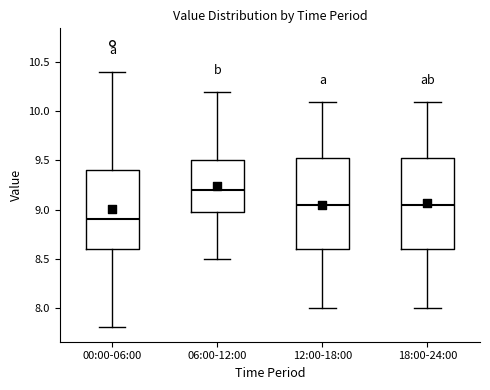

Reading left to right, read every box against the y-axis: the position of its median line, the range the box covers, and the ends of its whiskers. The values are not printed on the chart, so give them approximately, as read against the axis.

00:00-06:00: median 8.90, box 8.60 to 9.40, whiskers 7.80 to 10.40
06:00-12:00: median 9.20, box 9.00 to 9.50, whiskers 8.50 to 10.20
12:00-18:00: median 9.05, box 8.60 to 9.55, whiskers 8.00 to 10.10
18:00-24:00: median 9.05, box 8.60 to 9.55, whiskers 8.00 to 10.10